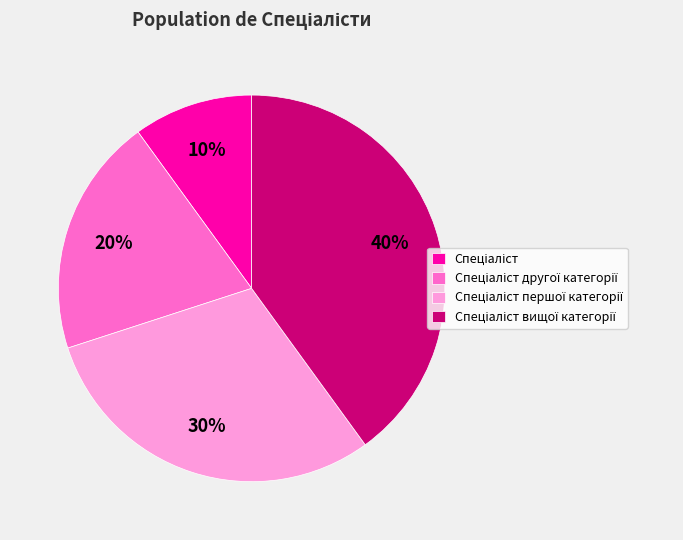

To the nearest percent, what is the average slice percentage?

25%